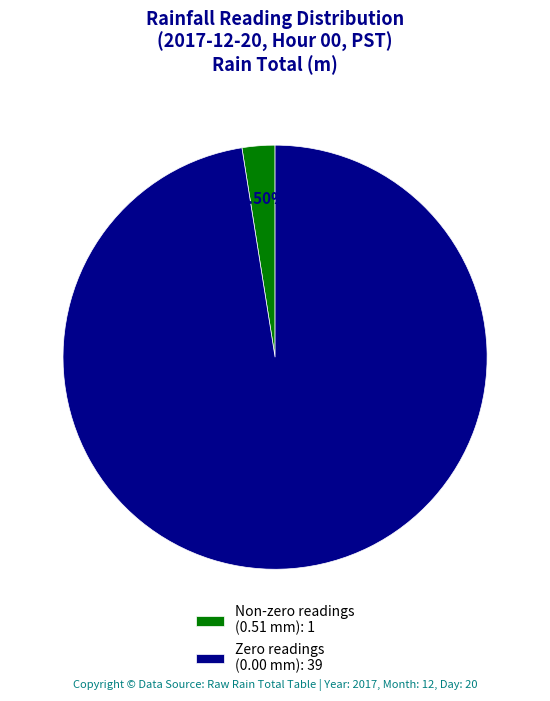

Which category has the smallest portion of the pie?

Non-zero readings (0.51 mm): 1